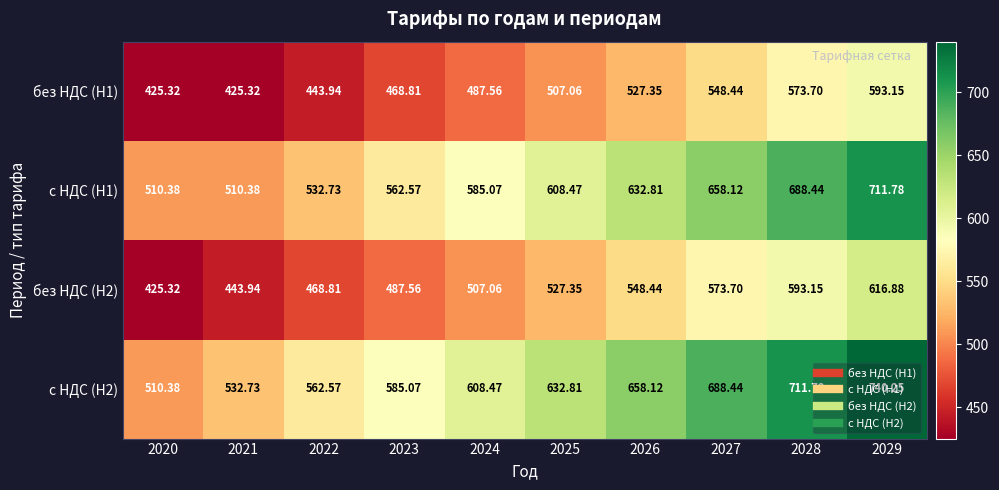

Is the value of без НДС (H2) at 2023 greater than the value of с НДС (H2) at 2021?

No